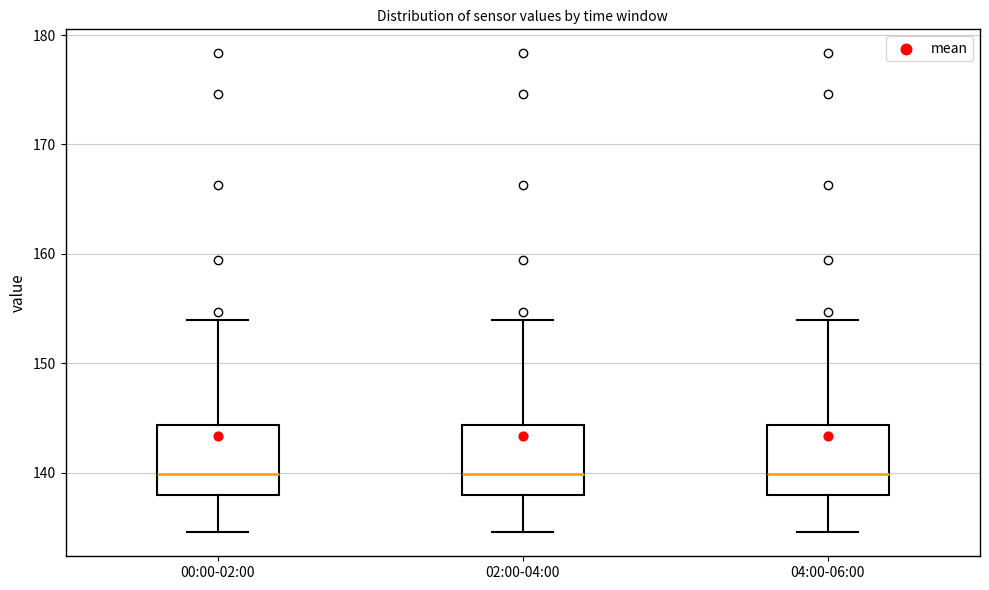

Where does the lower whisker of the box for 02:00-04:00 end on the y-axis? The values are not printed on the chart, so give them approximately, as read against the axis.

135